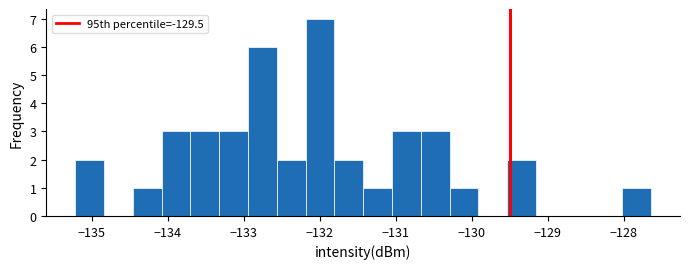

Read against the x-axis, roughly where is the centre of the tallest bar?

-132.0